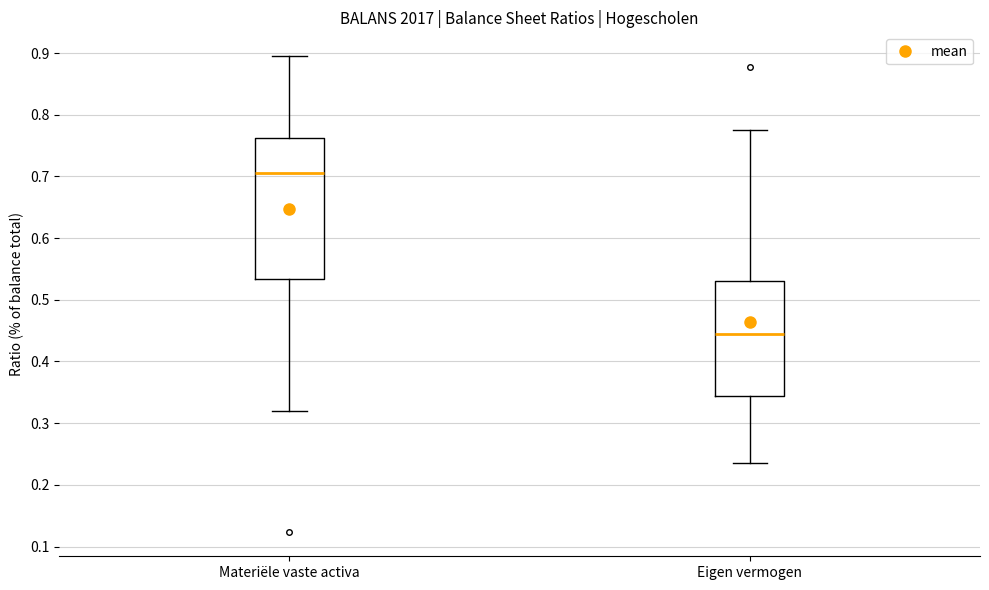

Which box's median line is the highest?

Materiële vaste activa